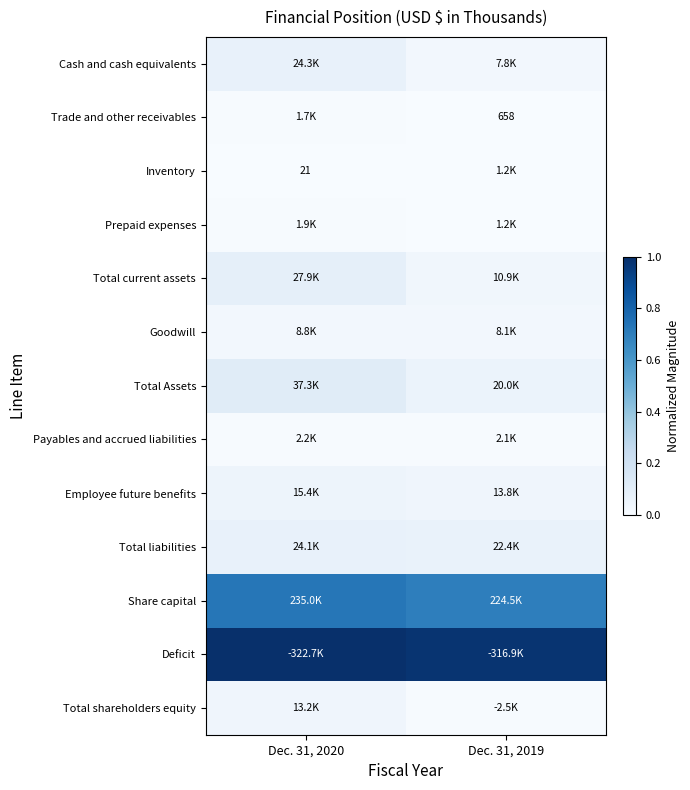

Which series has the largest total across all categories?

Deficit